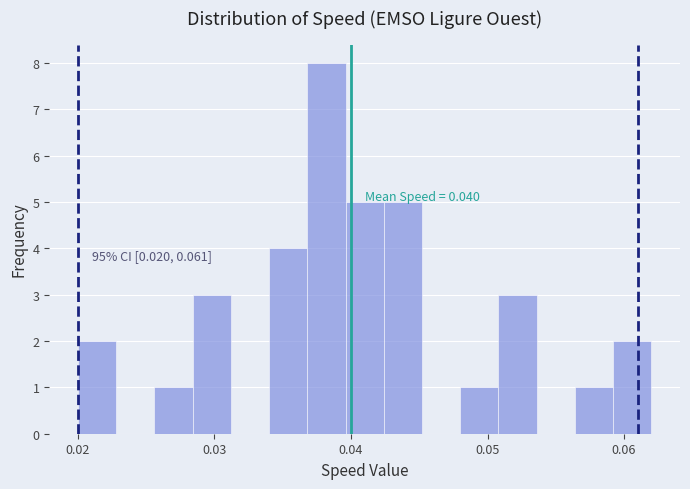

Around what value on the x-axis is the tallest bar? Give the approximate position of its centre, as read against the axis.

0.038